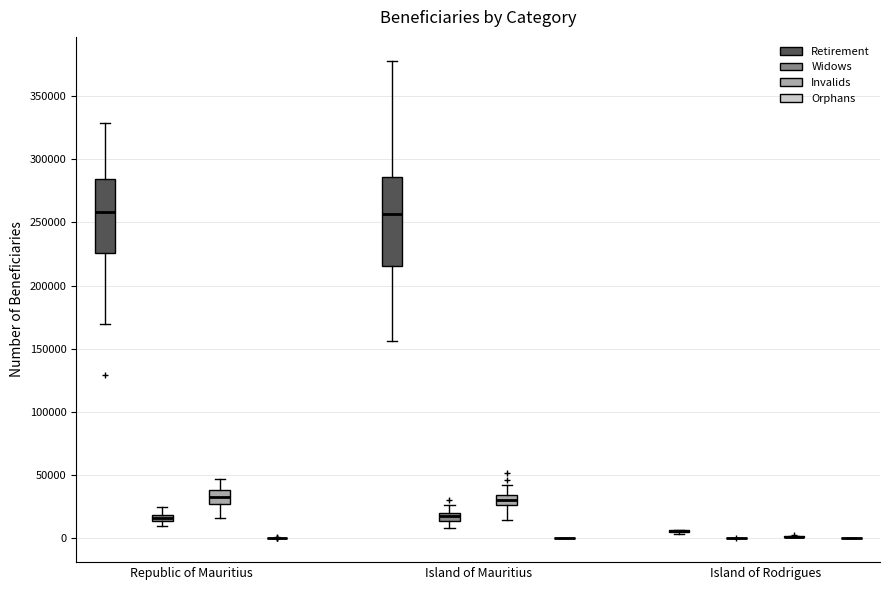

Which box is the tallest, from its lower edge to its upper edge?

Island of Mauritius (Retirement)